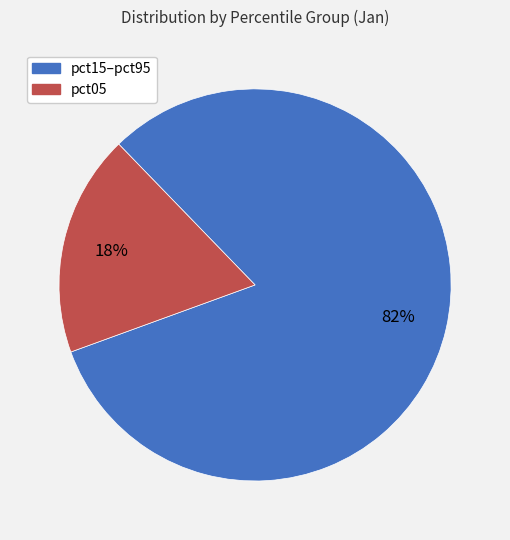

What percentage is the pct05 slice, to the nearest percent?

18%